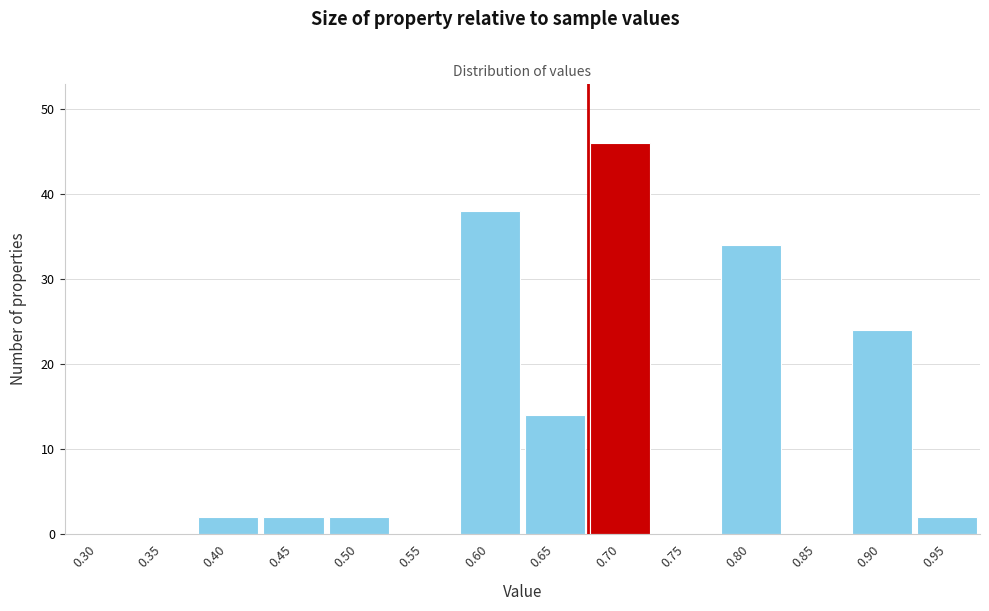

Reading left to right, extract all data points from this chart.

0.30=0	0.35=0	0.40=2	0.45=2	0.50=2	0.55=0	0.60=38	0.65=14	0.70=46	0.75=0	0.80=34	0.85=0	0.90=24	0.95=2